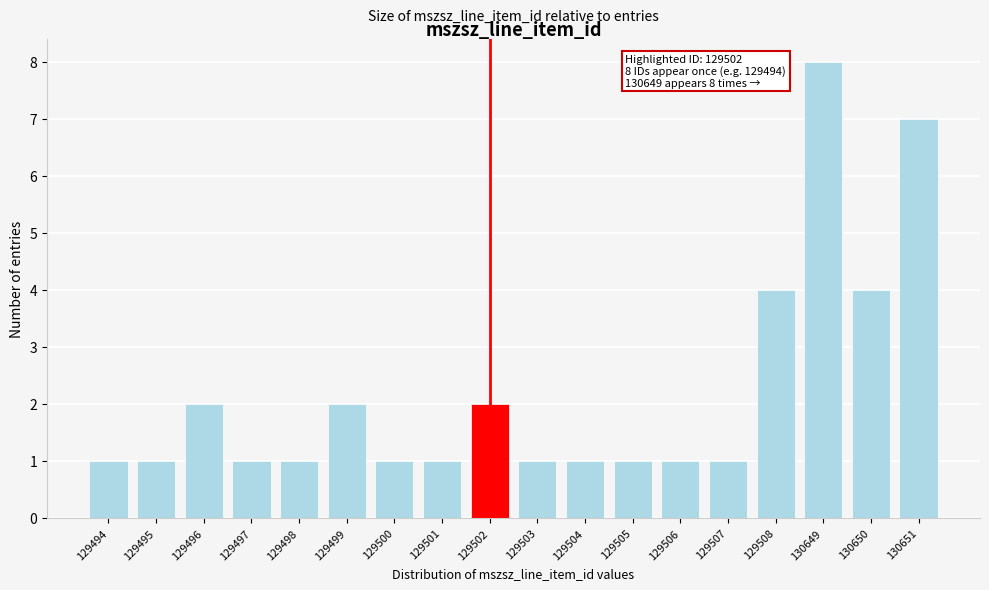

Reading left to right, extract all data points from this chart.

1	1	2	1	1	2	1	1	2	1	1	1	1	1	4	8	4	7